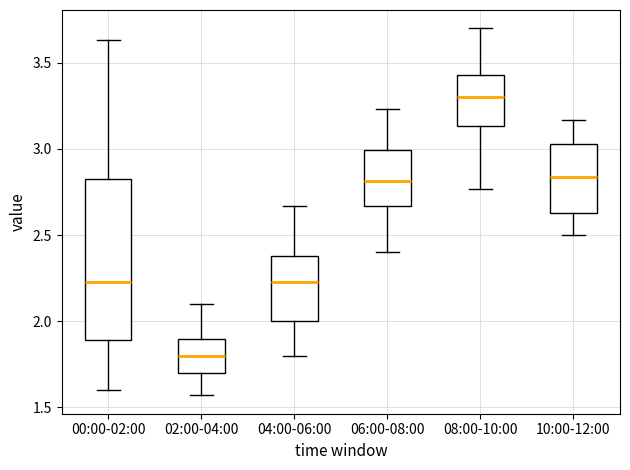

Which box has the lowest median line?

02:00-04:00